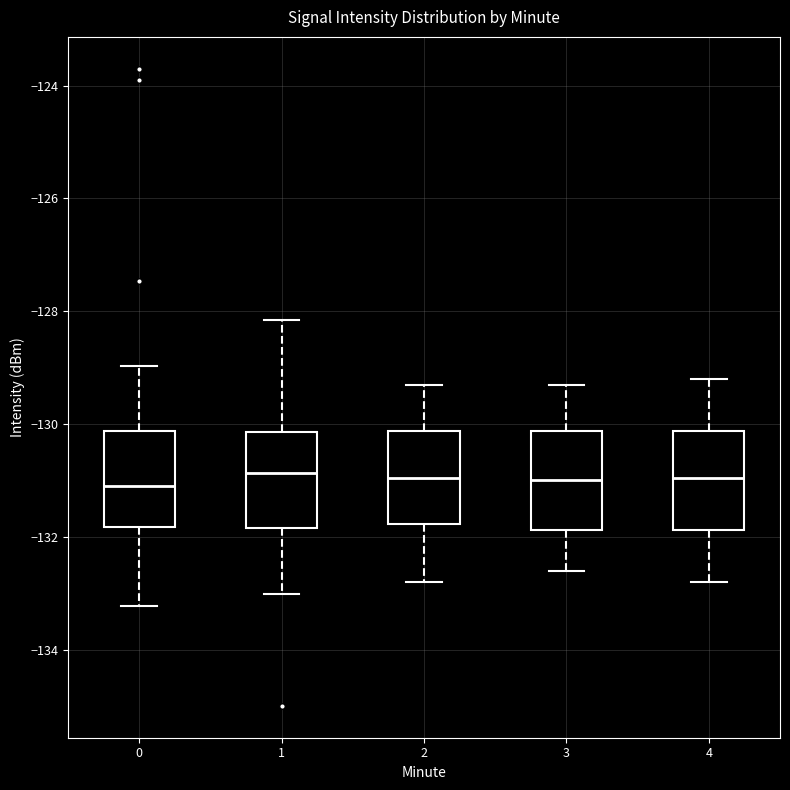

Reading left to right, read every box against the y-axis: the position of its median line, the range the box covers, and the ends of its whiskers. The values are not printed on the chart, so give them approximately, as read against the axis.

0: median -131.2, box -131.8 to -130.2, whiskers -133.2 to -129.0
1: median -130.8, box -131.8 to -130.2, whiskers -133.0 to -128.2
2: median -131.0, box -131.8 to -130.2, whiskers -132.8 to -129.2
3: median -131.0, box -131.8 to -130.2, whiskers -132.6 to -129.2
4: median -131.0, box -131.8 to -130.2, whiskers -132.8 to -129.2